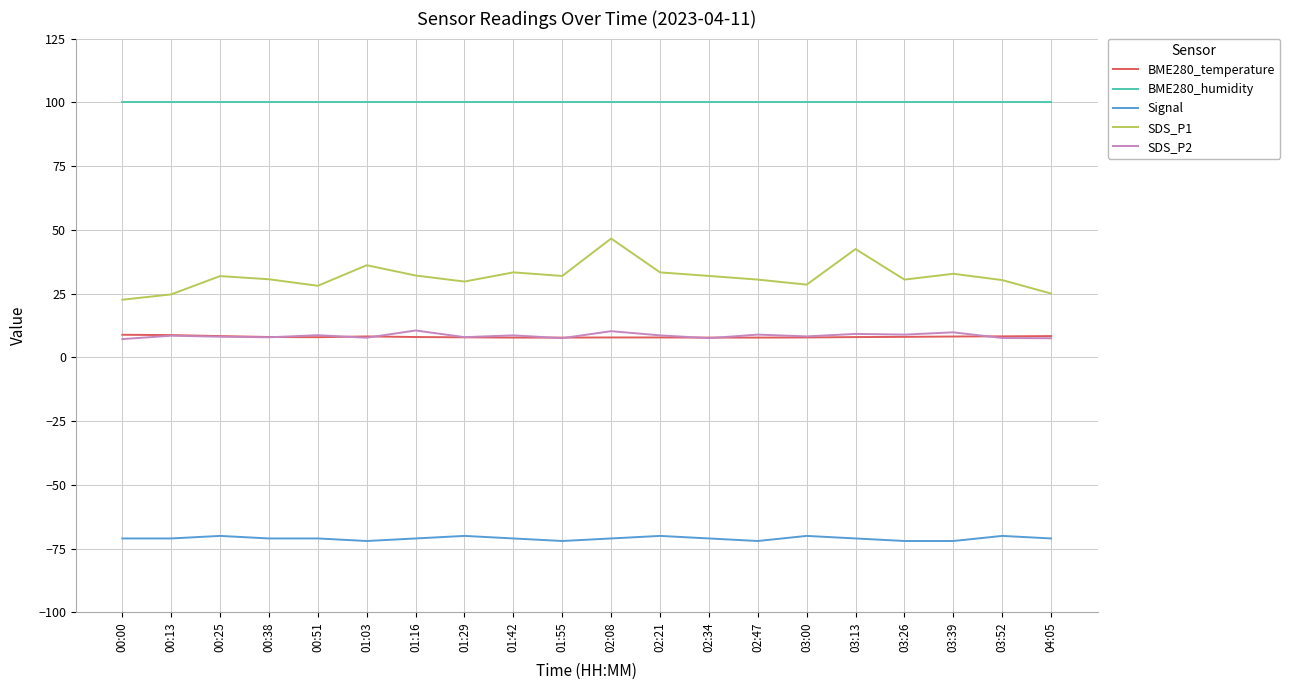

What is the total value across all series at 02:21?

79.8